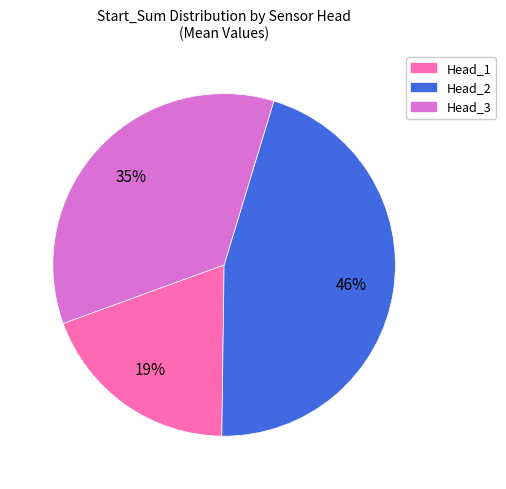

Do Head_2 and Head_1 together represent more than half of the pie?

Yes